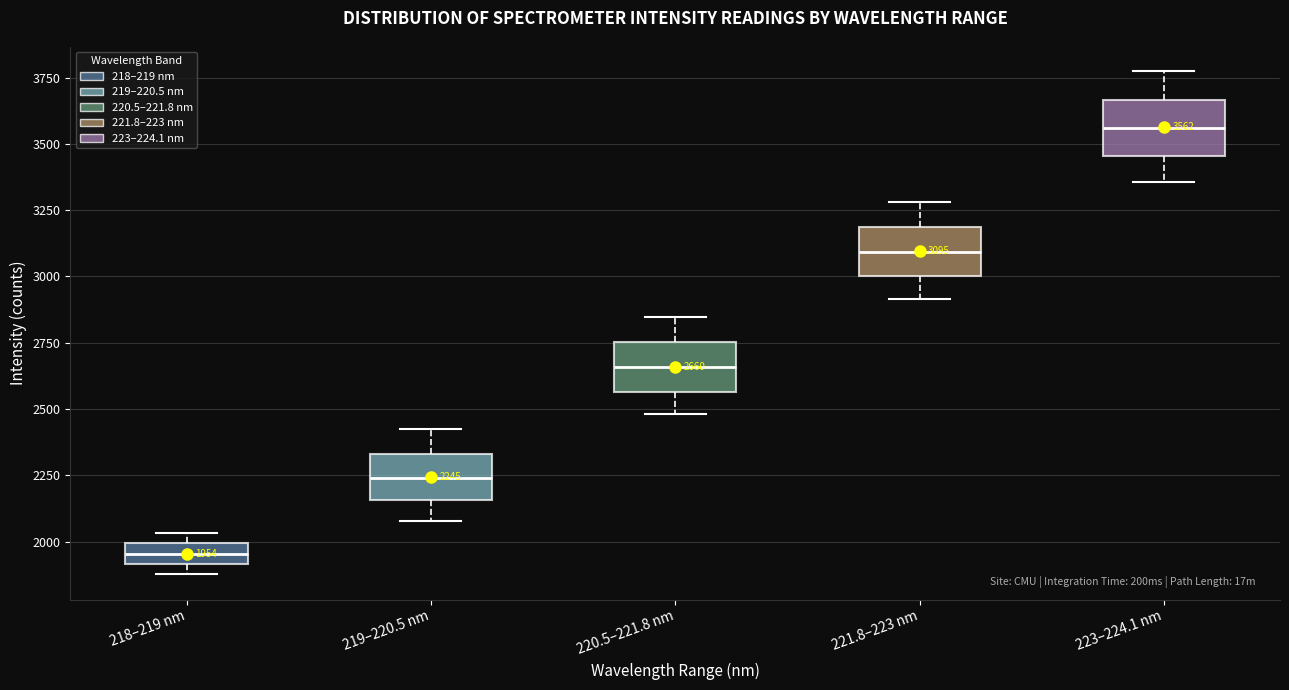

Which box's median line is the highest?

223–224.1 nm